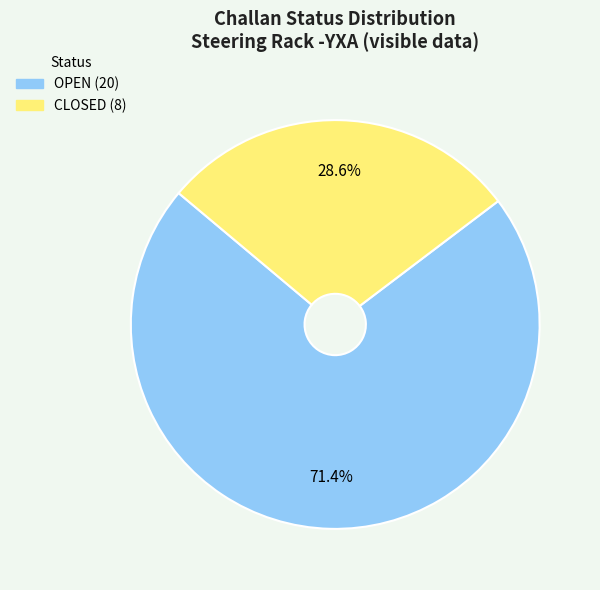

Is there any slice that represents more than half of the pie?

Yes